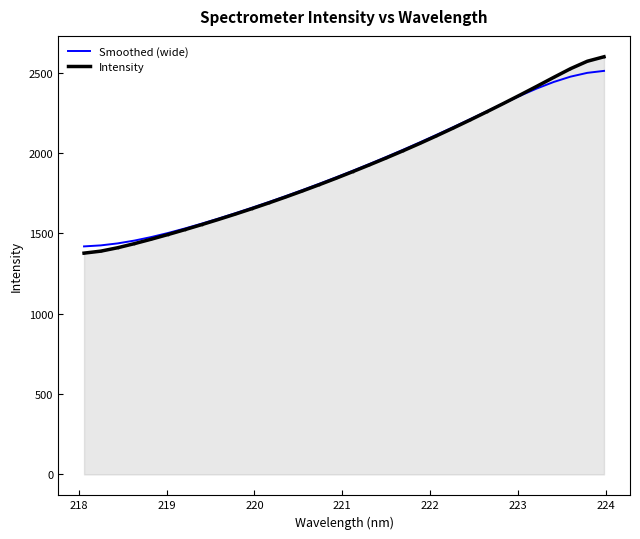

What is the highest value of the Smoothed (wide) series?

2510.3